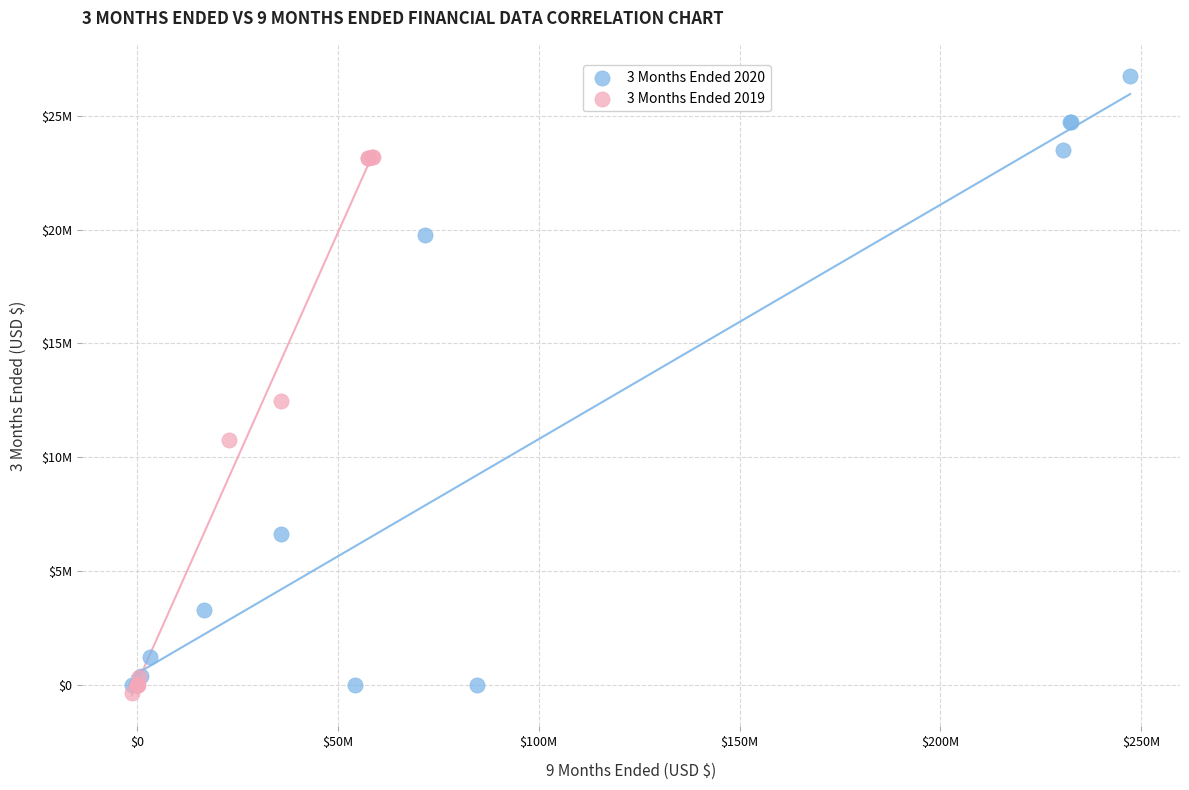

Which series has the widest spread of Y values?

3 Months Ended 2020